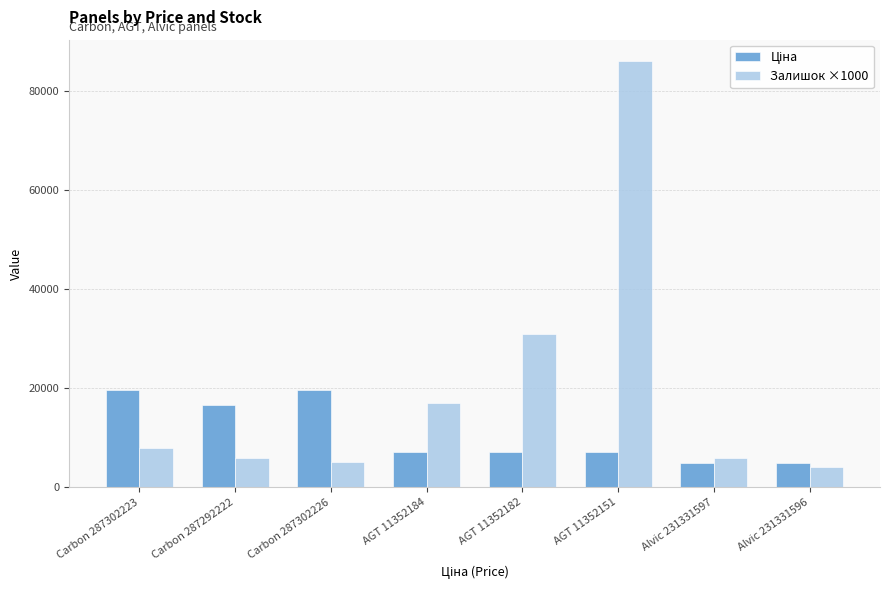

What is the sum of the Залишок ×1000 values at Carbon 287292222 and AGT 11352151?

92000.0